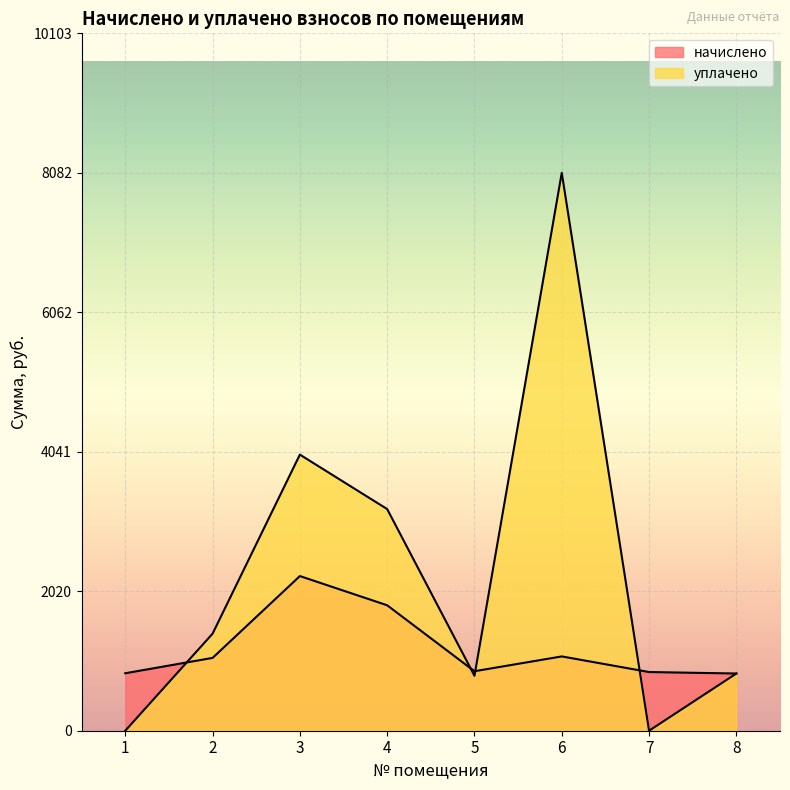

How many intersections are there between начислено and уплачено?

5